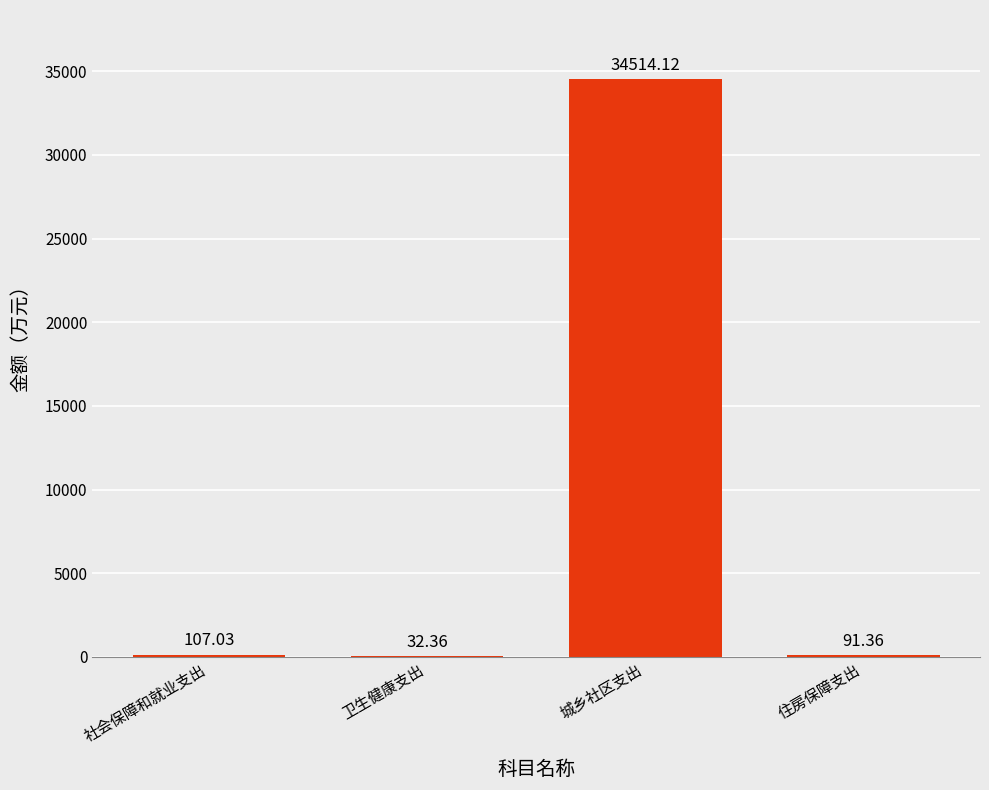

What is the greatest value displayed?

34514.1